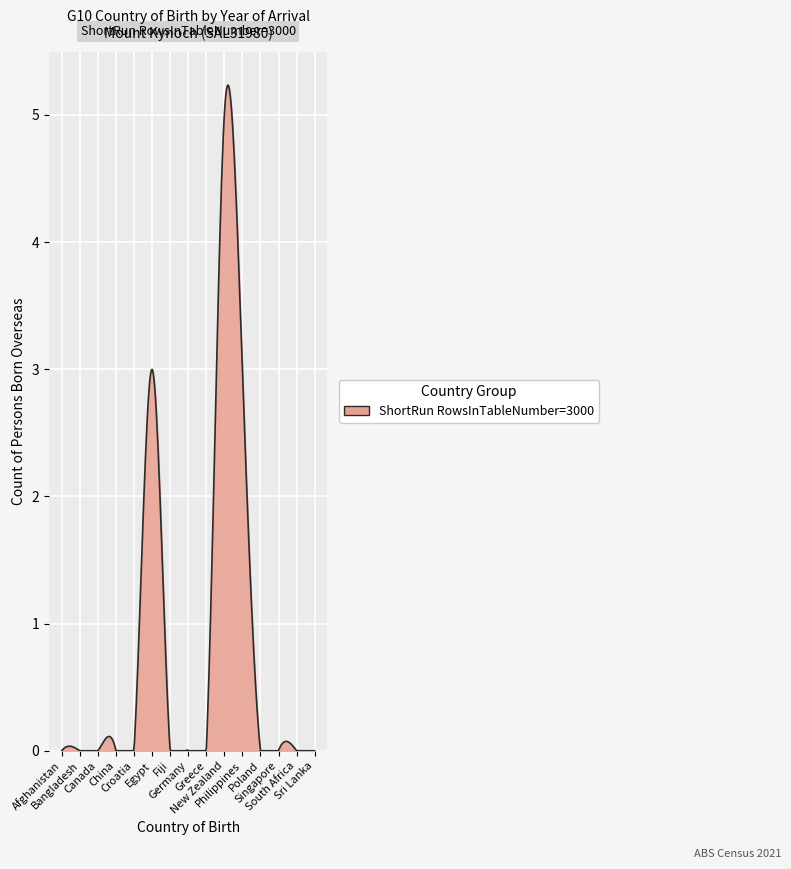

What is the greatest value displayed?

5.2